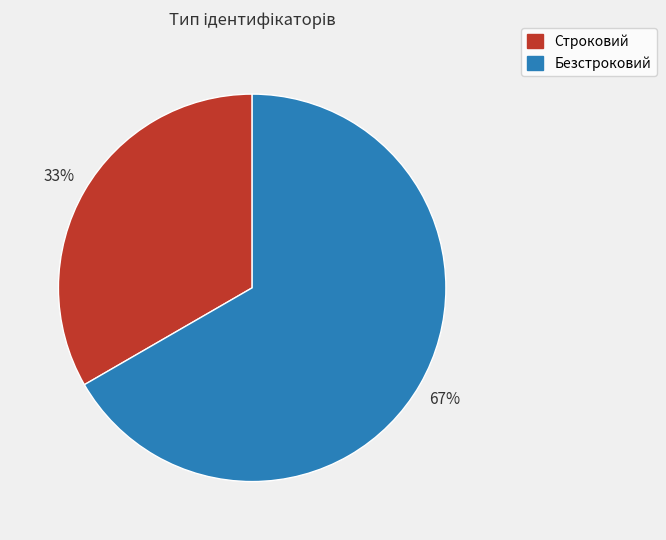

What is the majority slice?

Безстроковий